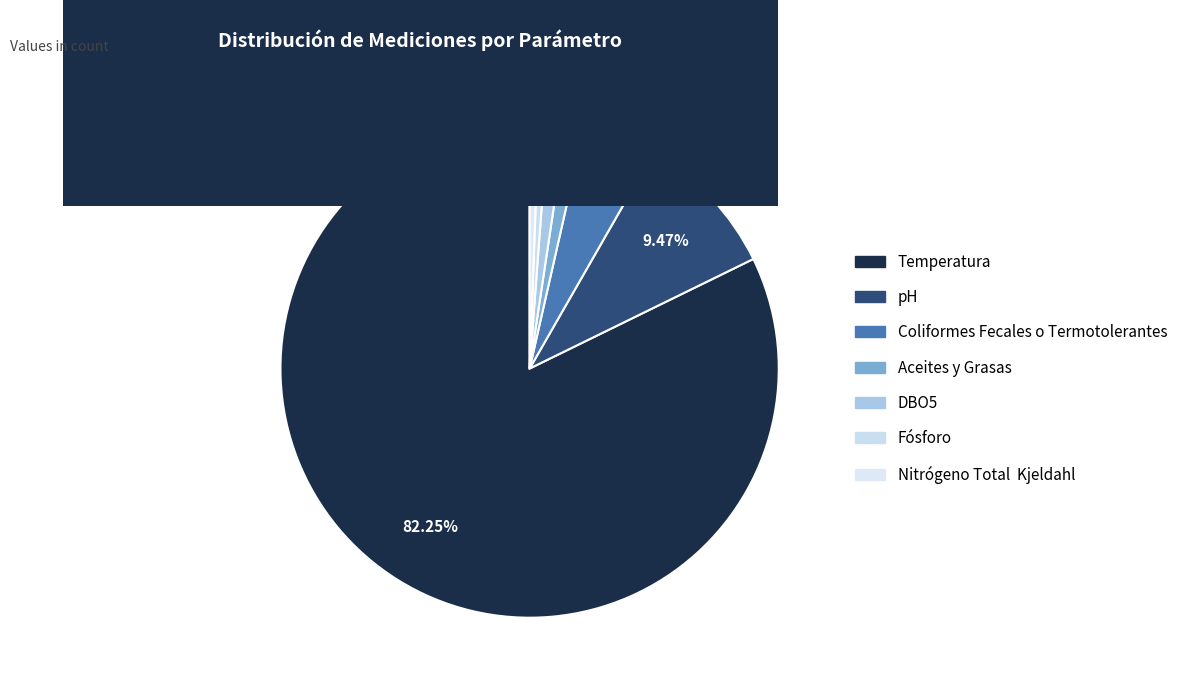

Does Temperatura account for over 50% of the chart?

Yes